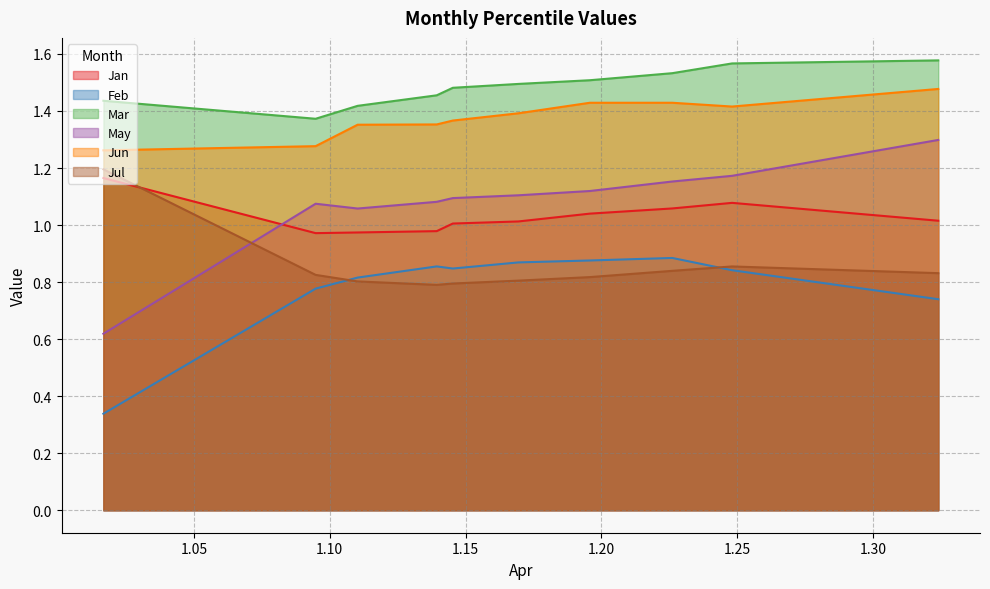

At which label does Jan reach its minimum?

pct15